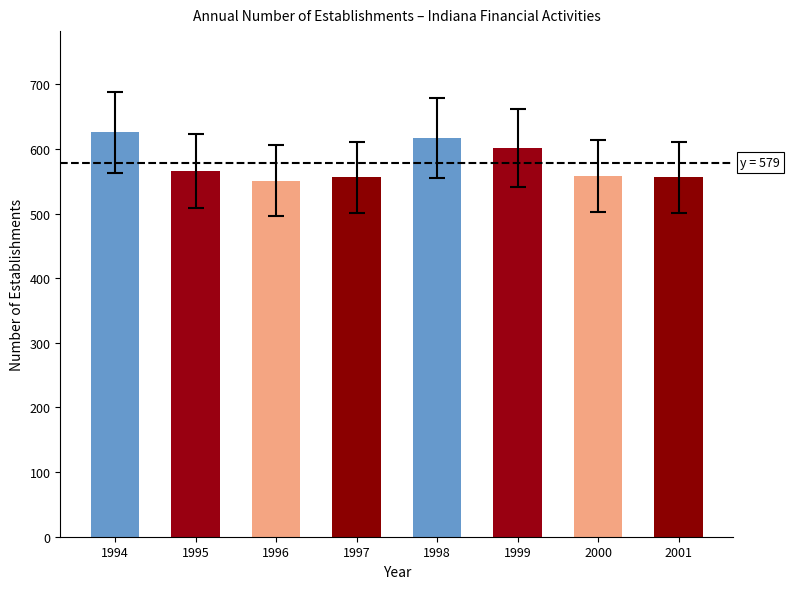

What is the change in value from 1994 to 1995?

-60